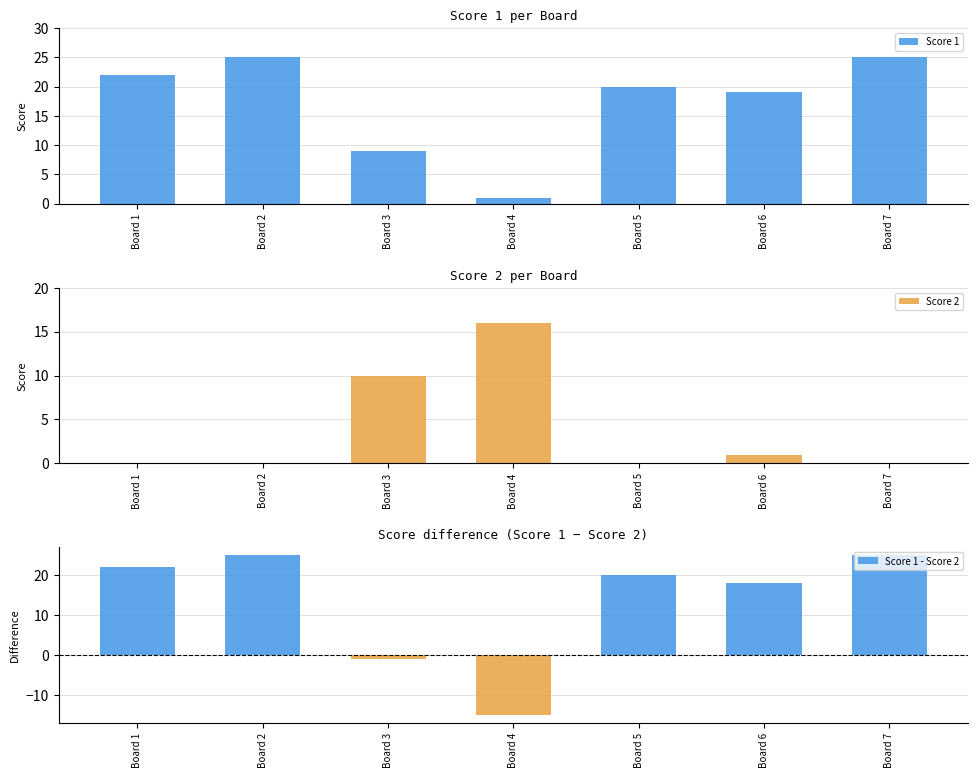

The value of Score 2 at Board 4 is 16. True or false?

True